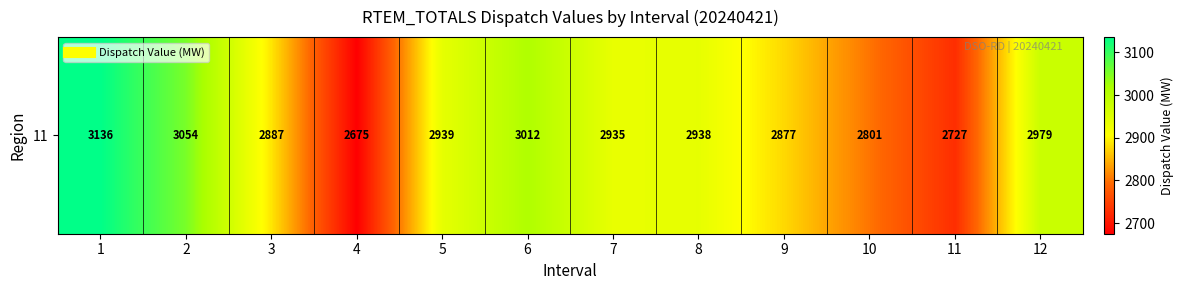

True or false: the data shows 2675 at 4.

True